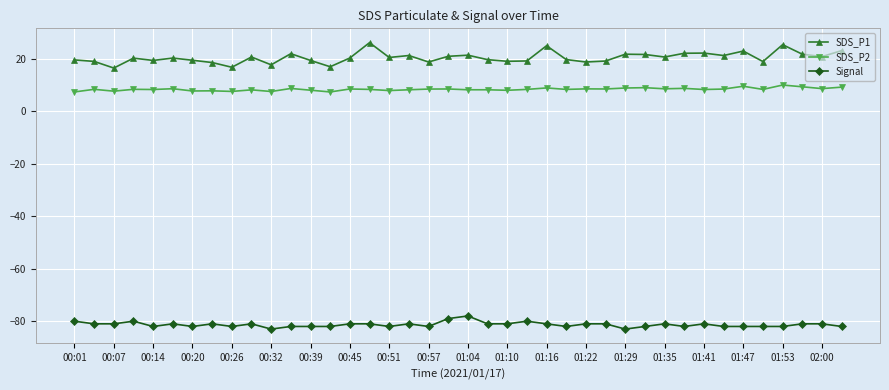

List the series in order of their peak value, lowest first.

Signal, SDS_P2, SDS_P1